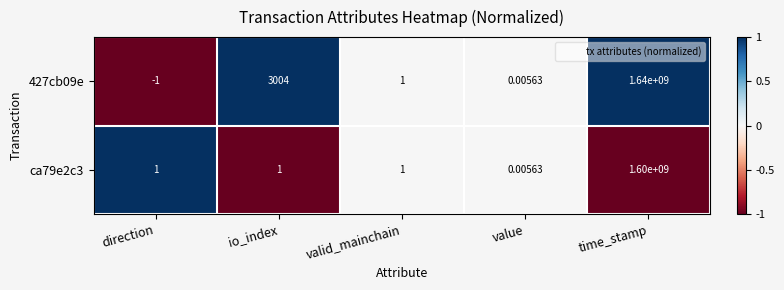

At which category is the sum across all series the highest?

time_stamp